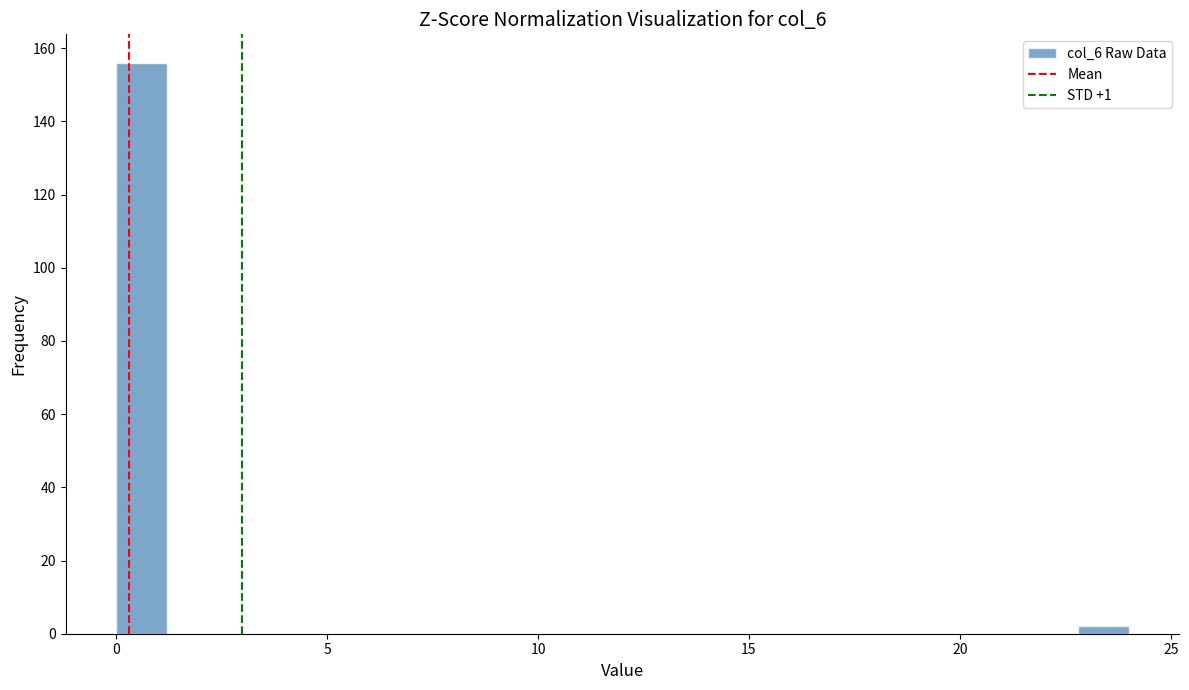

Read against the x-axis, roughly where is the centre of the tallest bar?

0.5